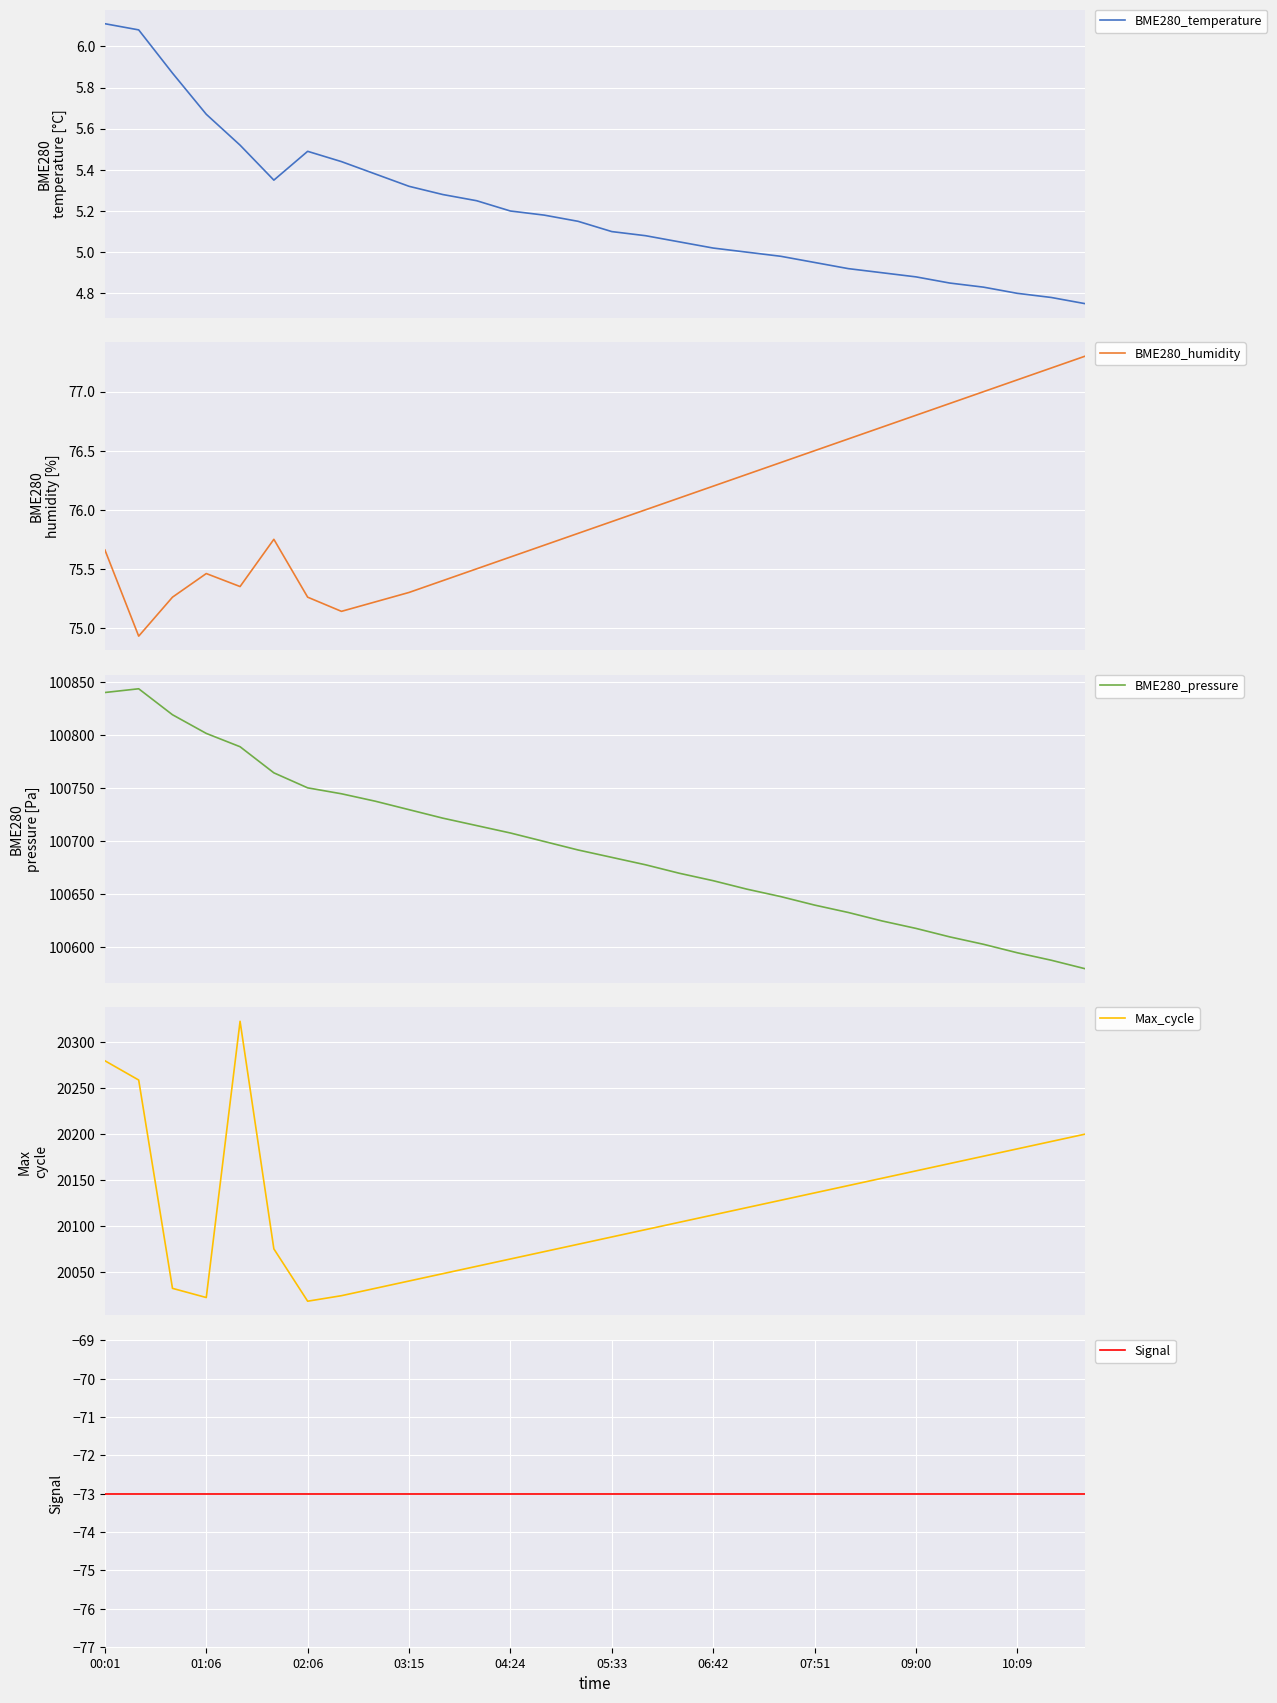

What is the lowest value of the Max_cycle series?

20018